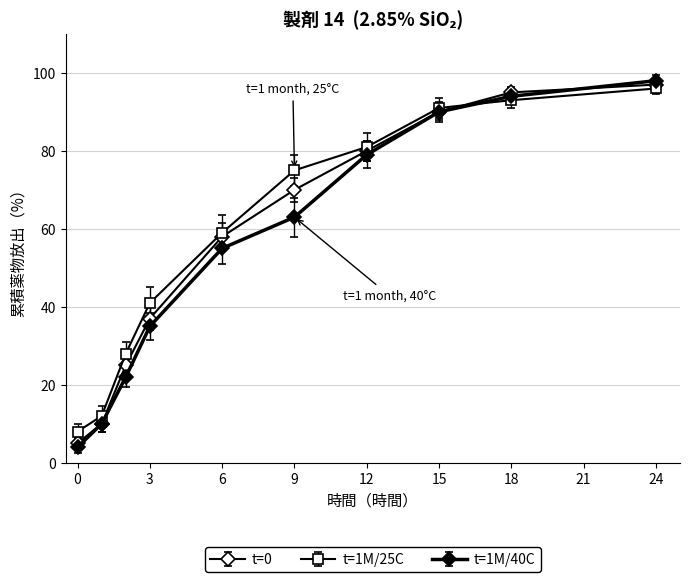

Is this an area chart (filled region under the line)?

No